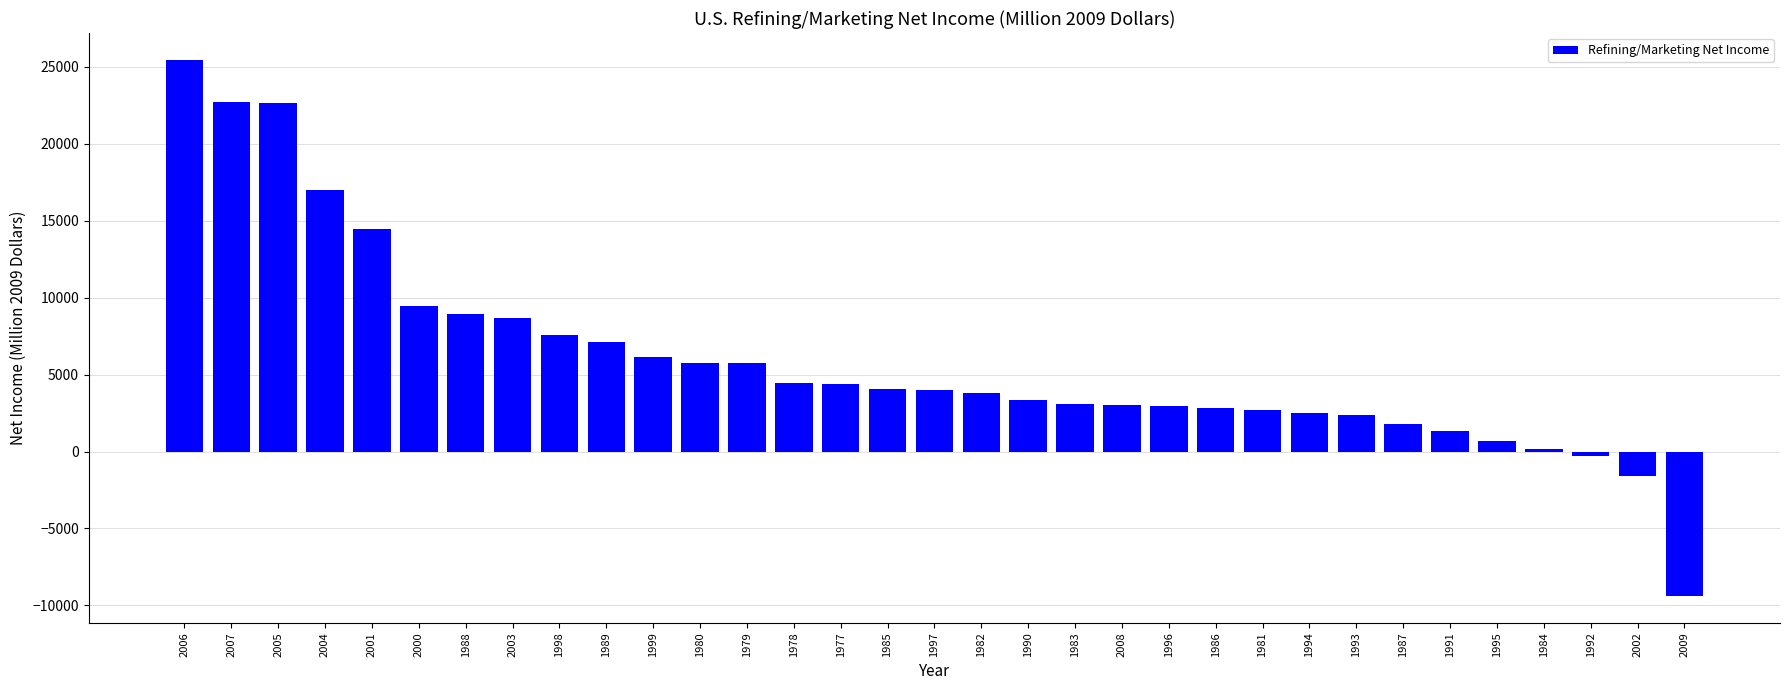

What is the average value?

6003